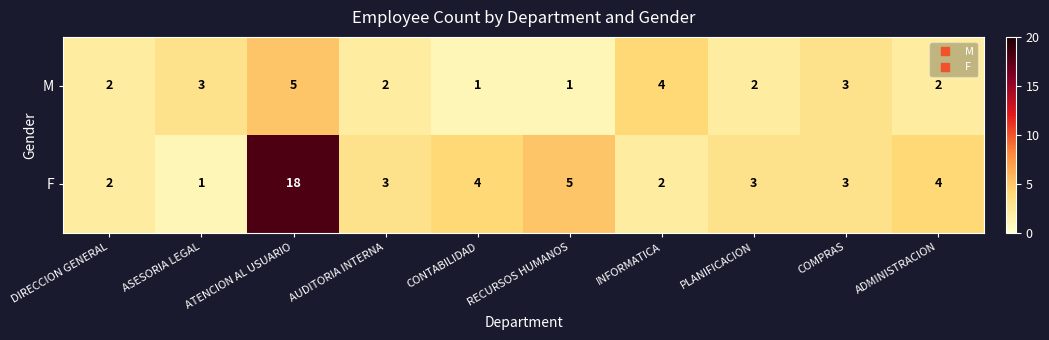

How many categories are shown in the chart?

10